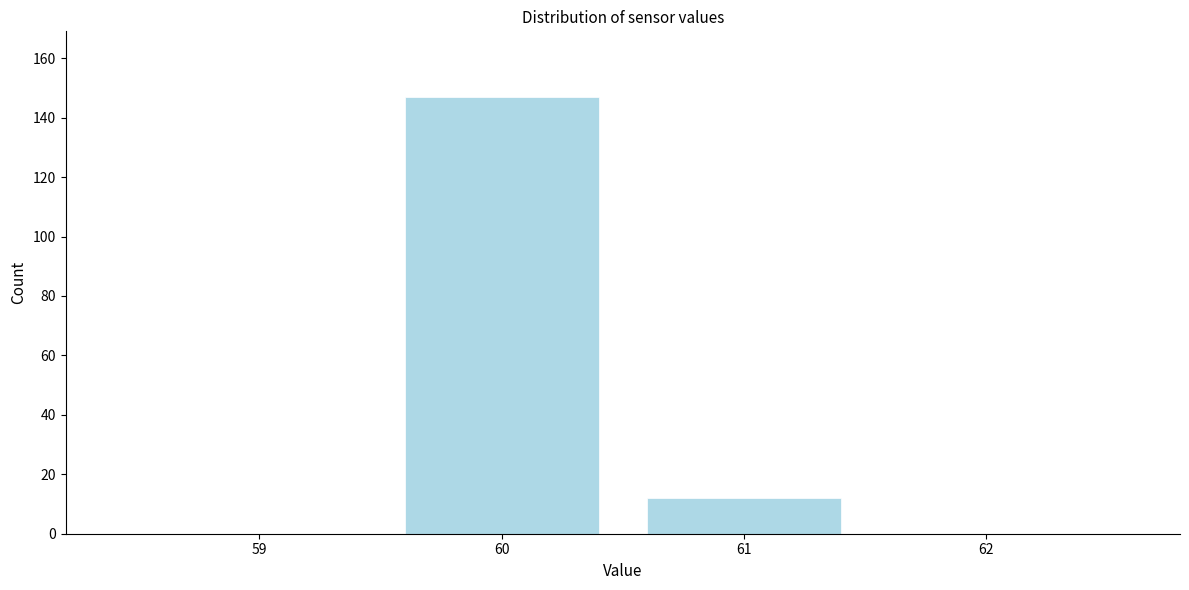

Over which range of the x-axis is the bar tallest?

59.5 to 60.5